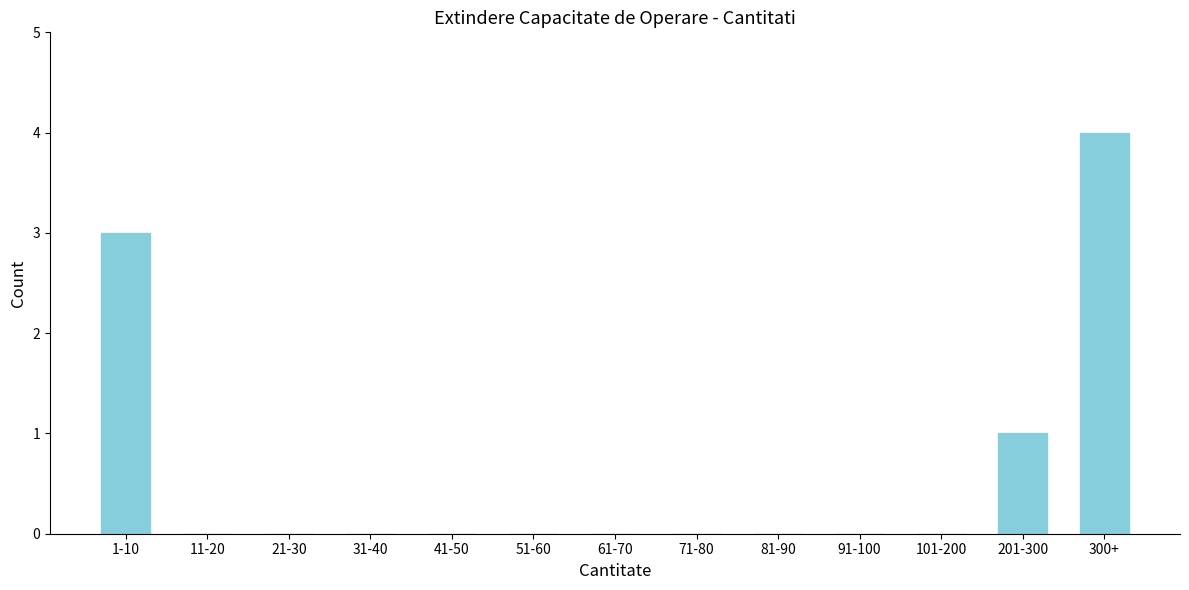

Reading left to right, list all the values displayed in this chart.

1-10=3	11-20=0	21-30=0	31-40=0	41-50=0	51-60=0	61-70=0	71-80=0	81-90=0	91-100=0	101-200=0	201-300=1	300+=4